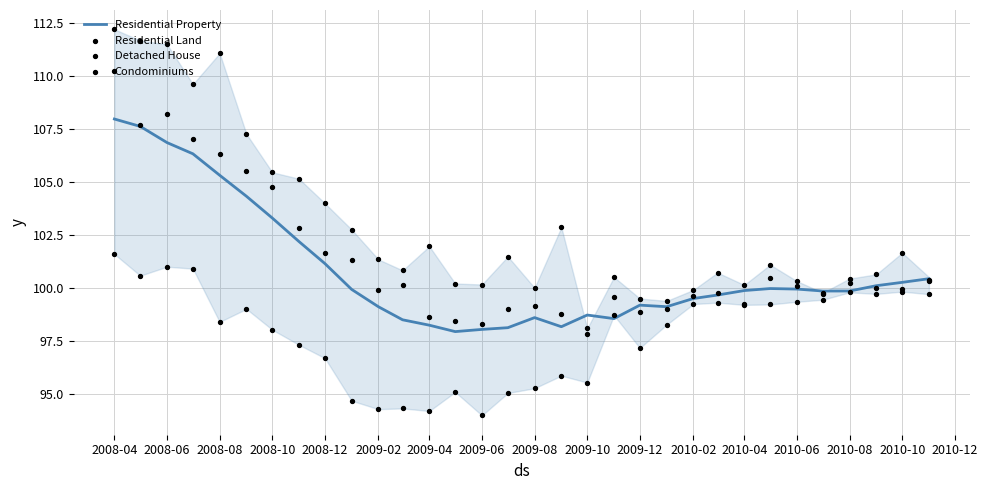

Which series has the largest Y range (max minus min)?

Residential Land